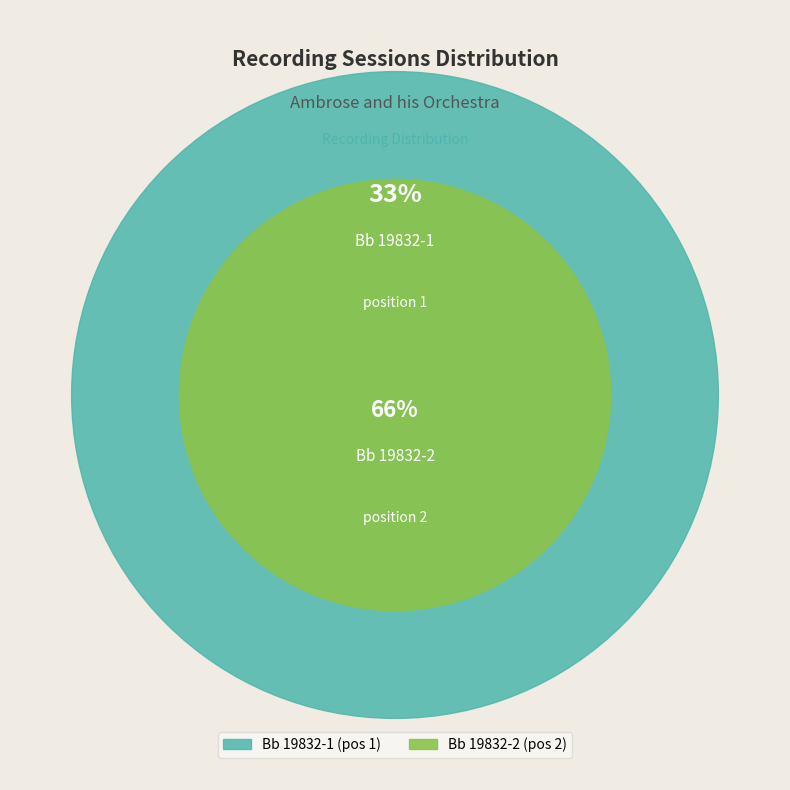

Is it true that Bb 19832-2 is 79% of the pie?

False